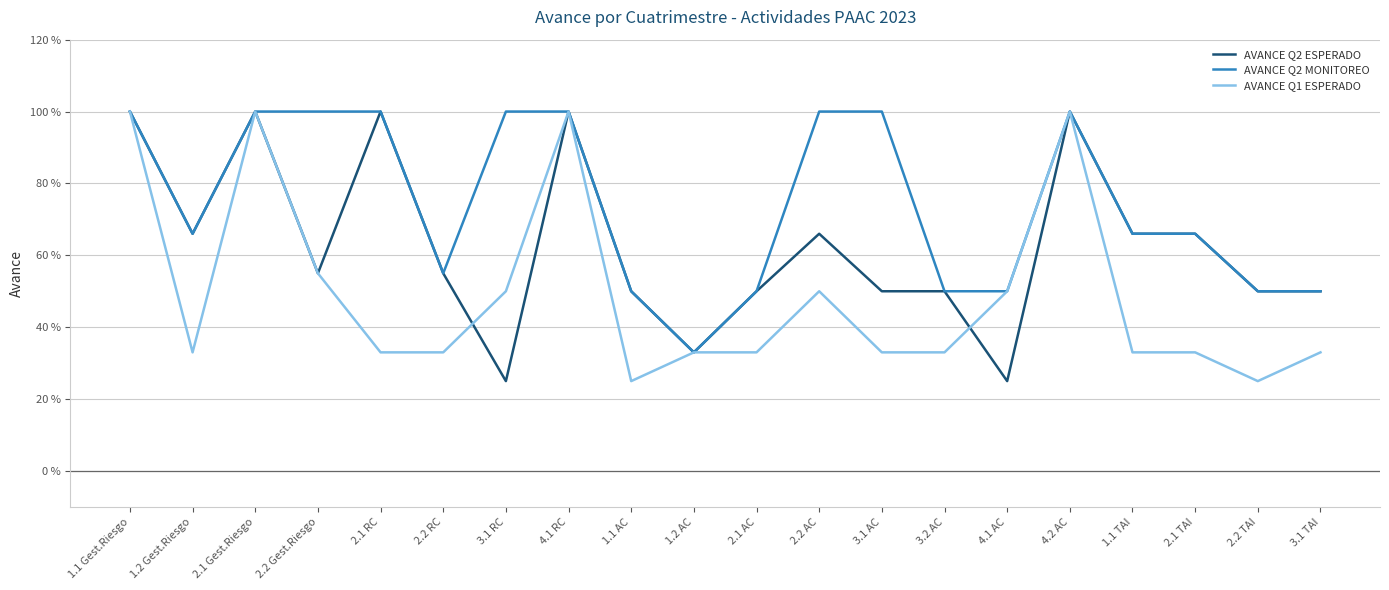

What is the label of the 3rd point from the left?

2.1 Gest.Riesgo